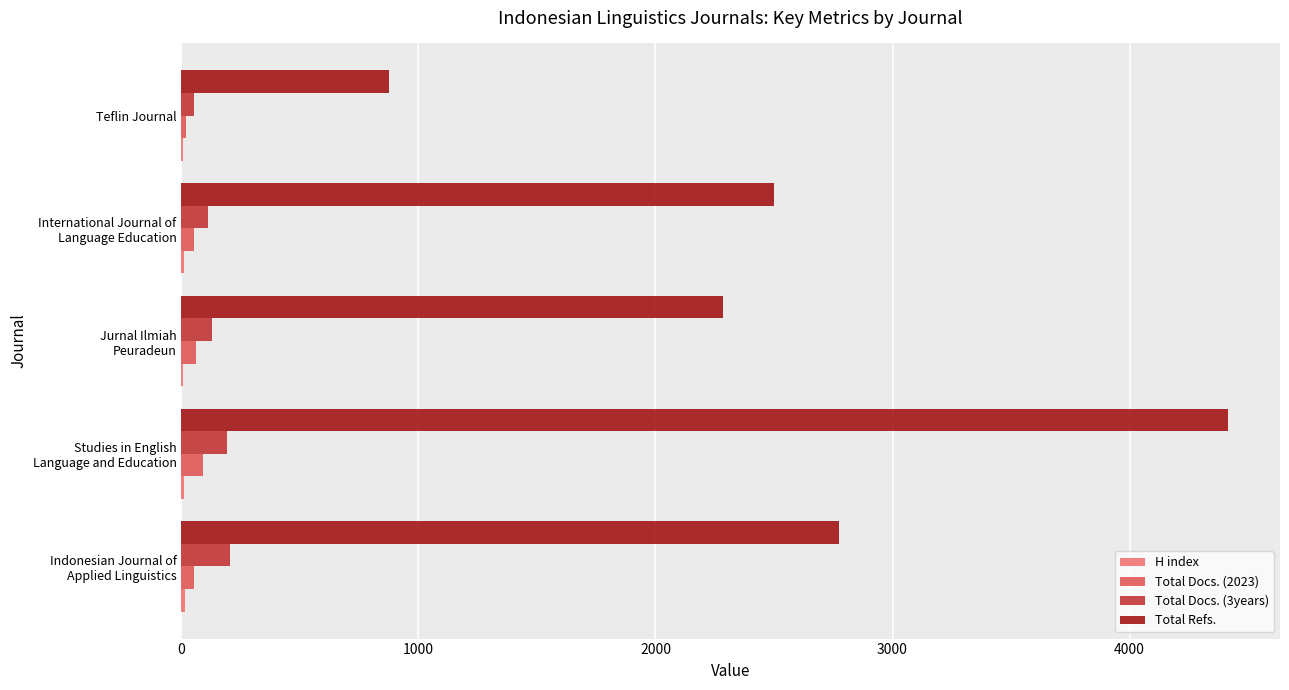

What is the maximum value shown in the chart?

4414